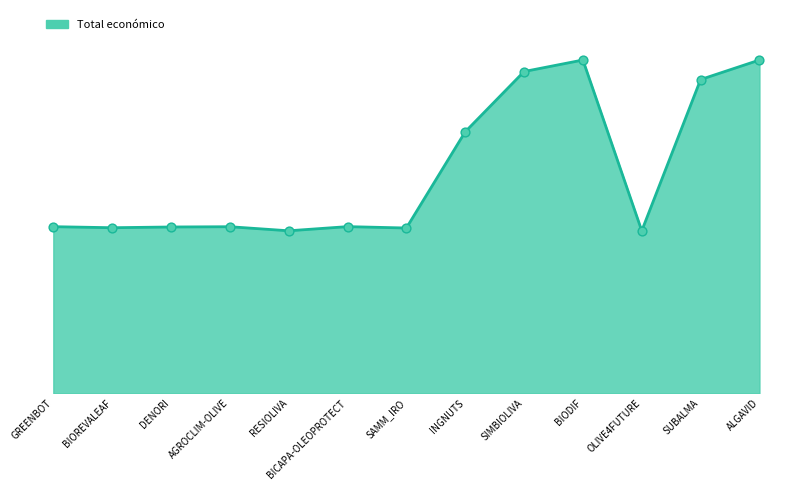

What is the ratio of the value at DENORI to the value at INGNUTS?

0.6